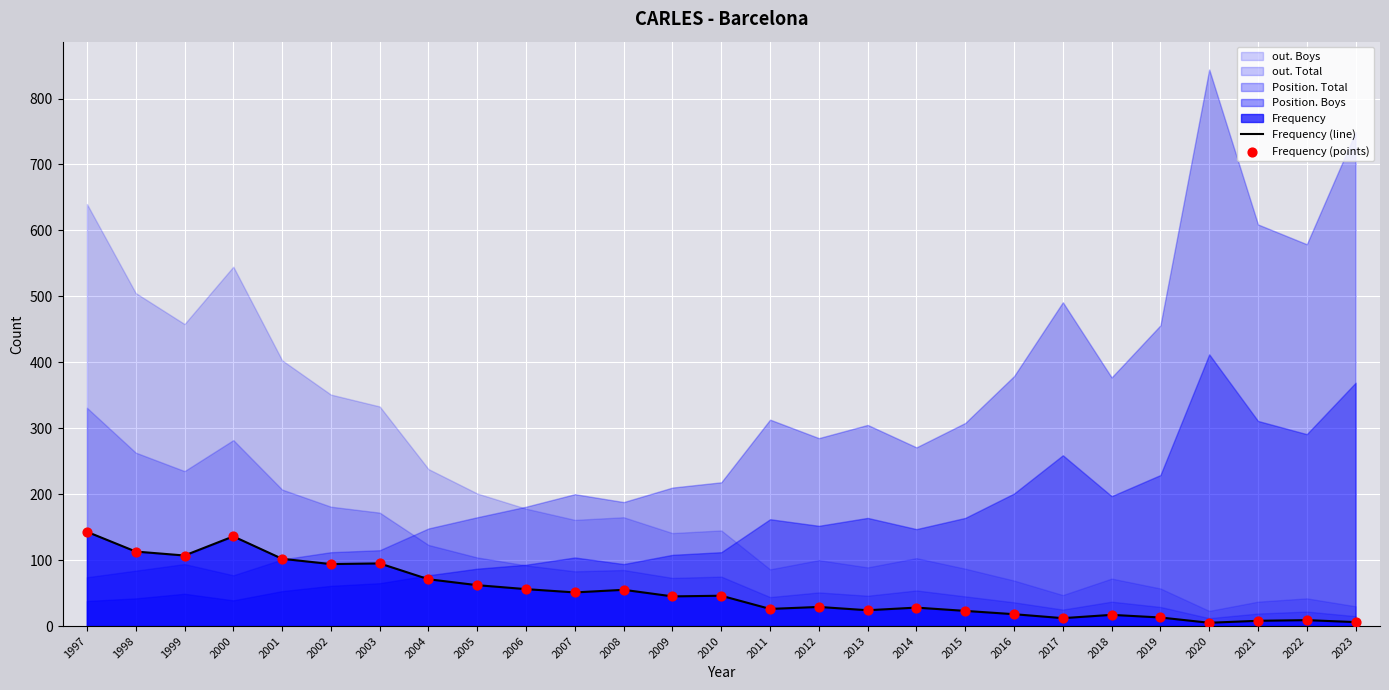

Is it true that Frequency (line) equals 160 at 2003?

False